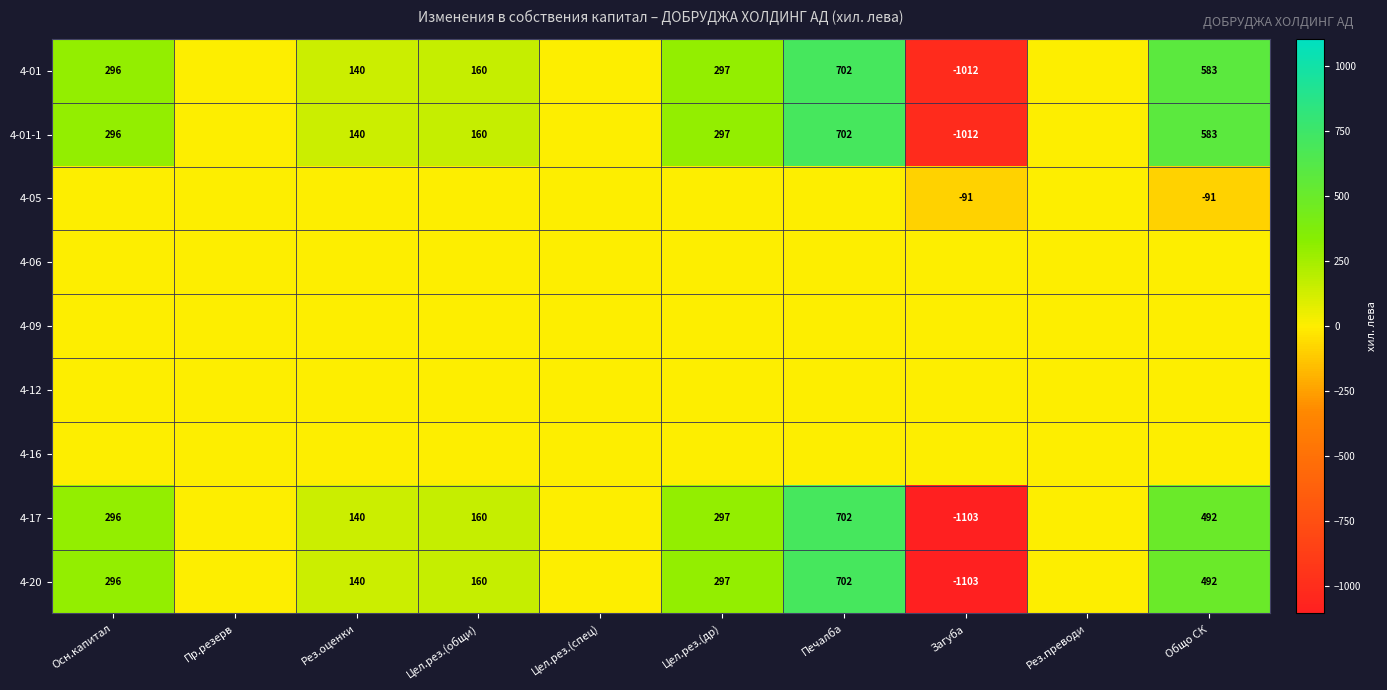

True or false: 4-01-1 has a value of 99 at Осн.капитал.

False